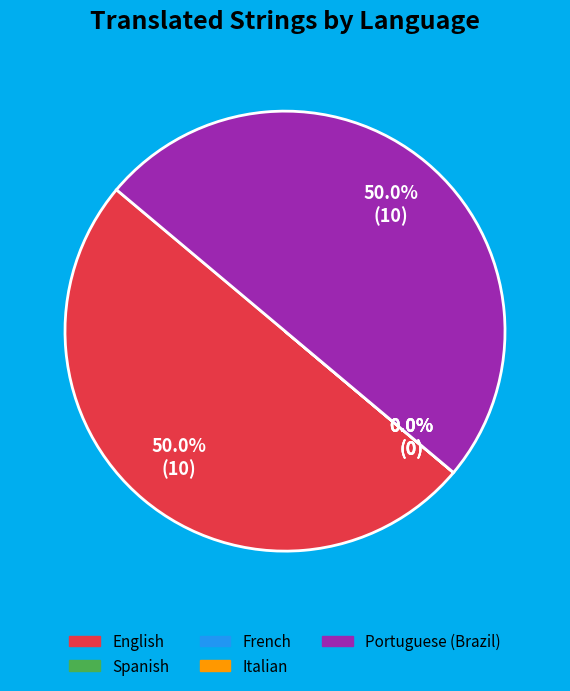

Does French account for over 50% of the chart?

No